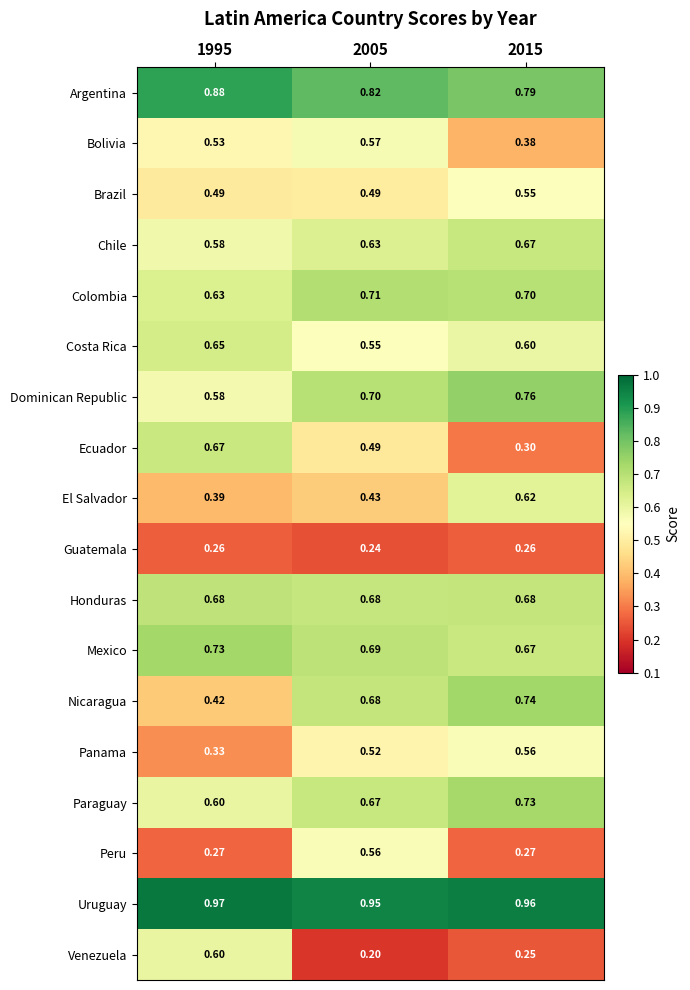

Which series changed the most between 1995 and 2015?

Ecuador